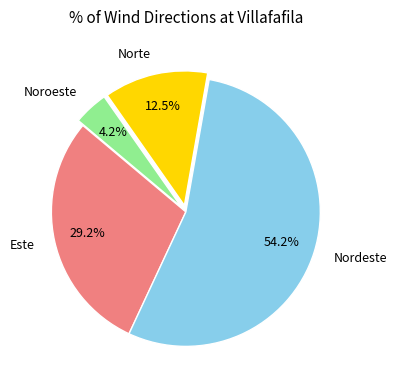

Is it true that Este is 44% of the pie?

False